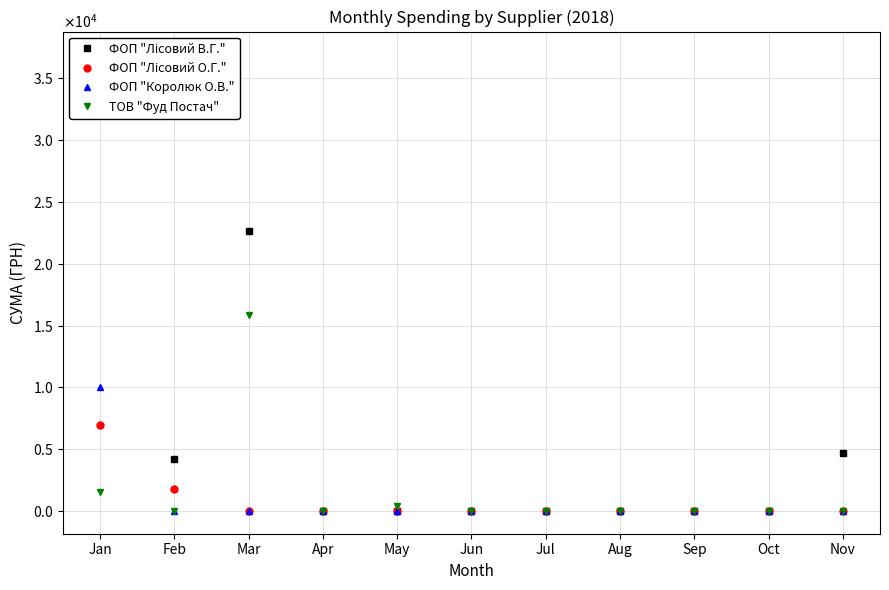

Reading right to left, what are all the values shown in this chart?

ФОП "Лісовий В.Г.": 4680.0	0.0	0.0	0.0	0.0	0.0	0.0	0.0	22650.1	4182.9	36944.0
ФОП "Лісовий О.Г.": 0.0	0.0	0.0	0.0	0.0	0.0	0.0	0.0	0.0	1749.0	6916.2
ФОП "Королюк О.В.": 0.0	0.0	0.0	0.0	0.0	0.0	0.0	0.0	0.0	0.0	10063.8
ТОВ "Фуд Постач": 0.0	0.0	0.0	0.0	0.0	0.0	409.9	0.0	15813.0	0.0	1544.4